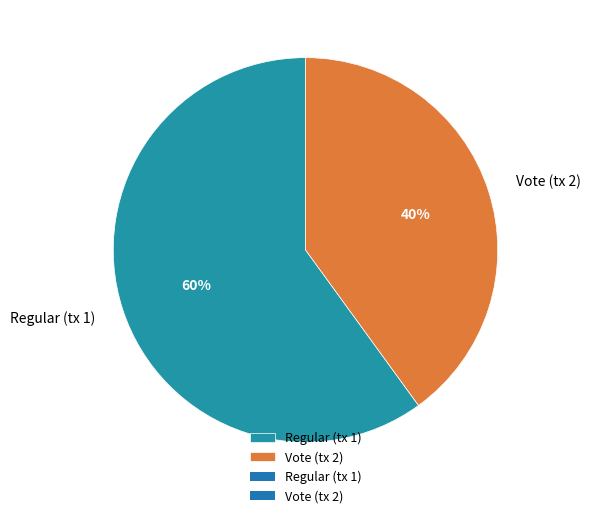

To the nearest percent, what is the average slice percentage?

50%